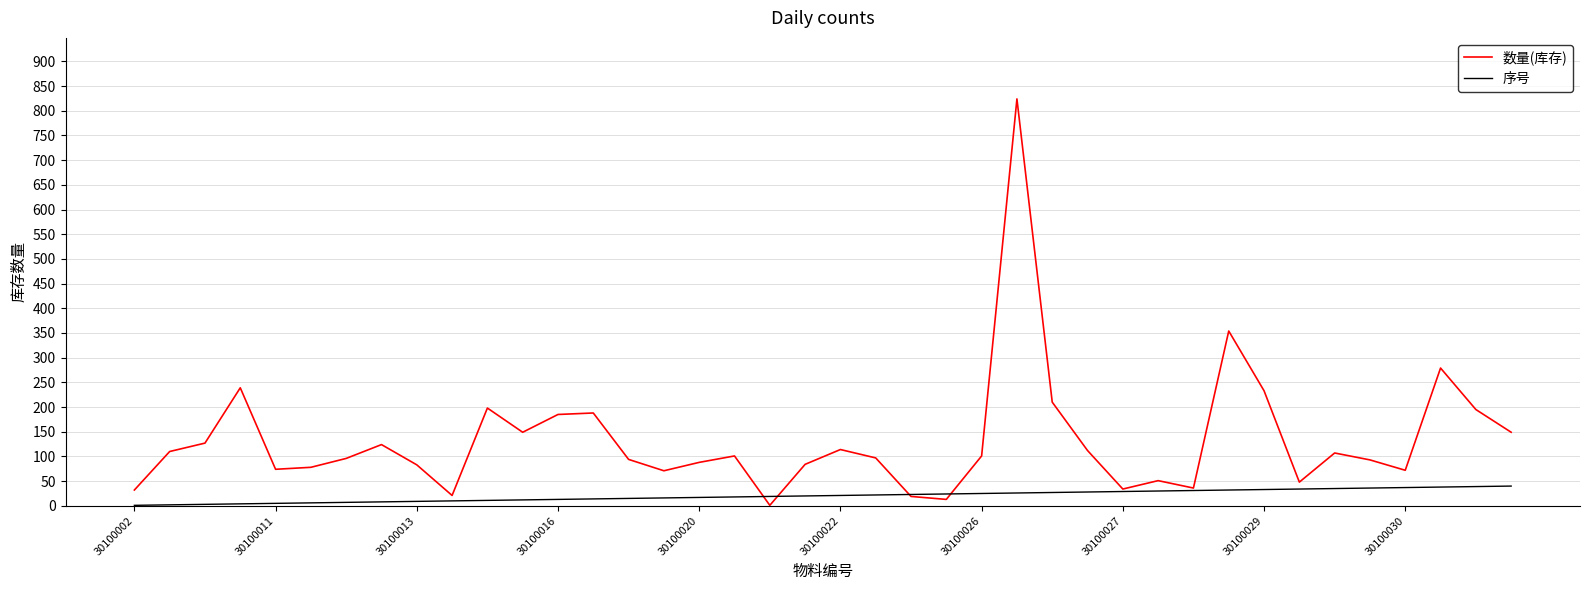

Which series has the widest spread of values?

数量(库存)